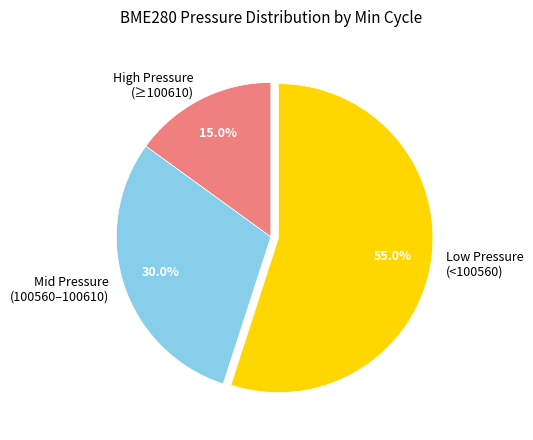

How many segments does this pie chart have?

3